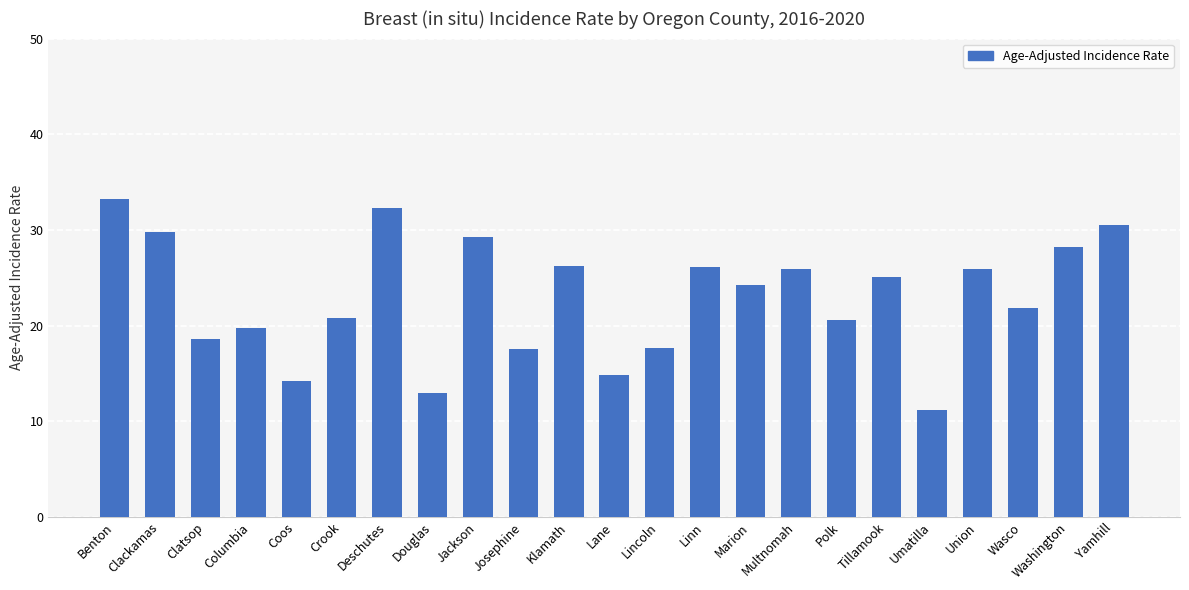

What position from the right is Benton?

23